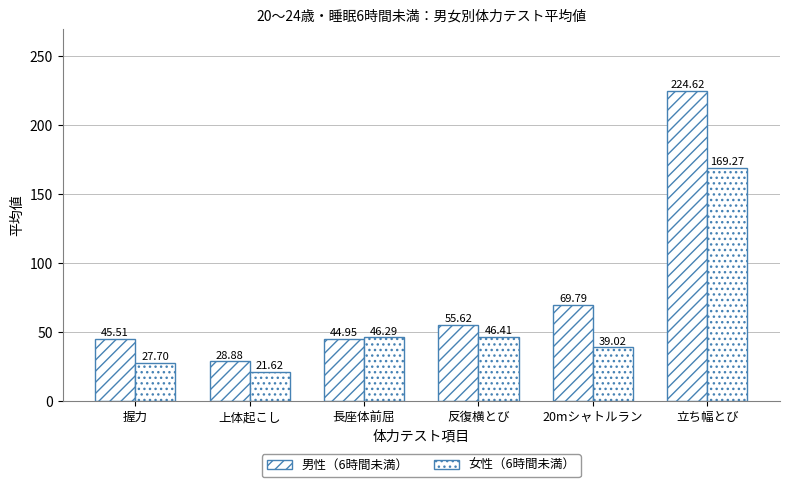

How many categories are shown in the chart?

6